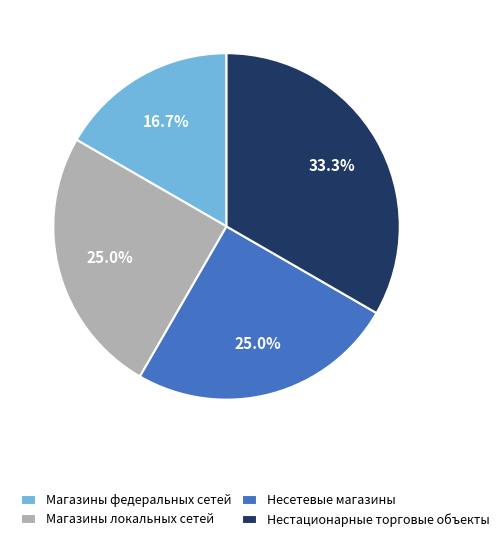

Is Несетевые магазины the majority of the pie?

No